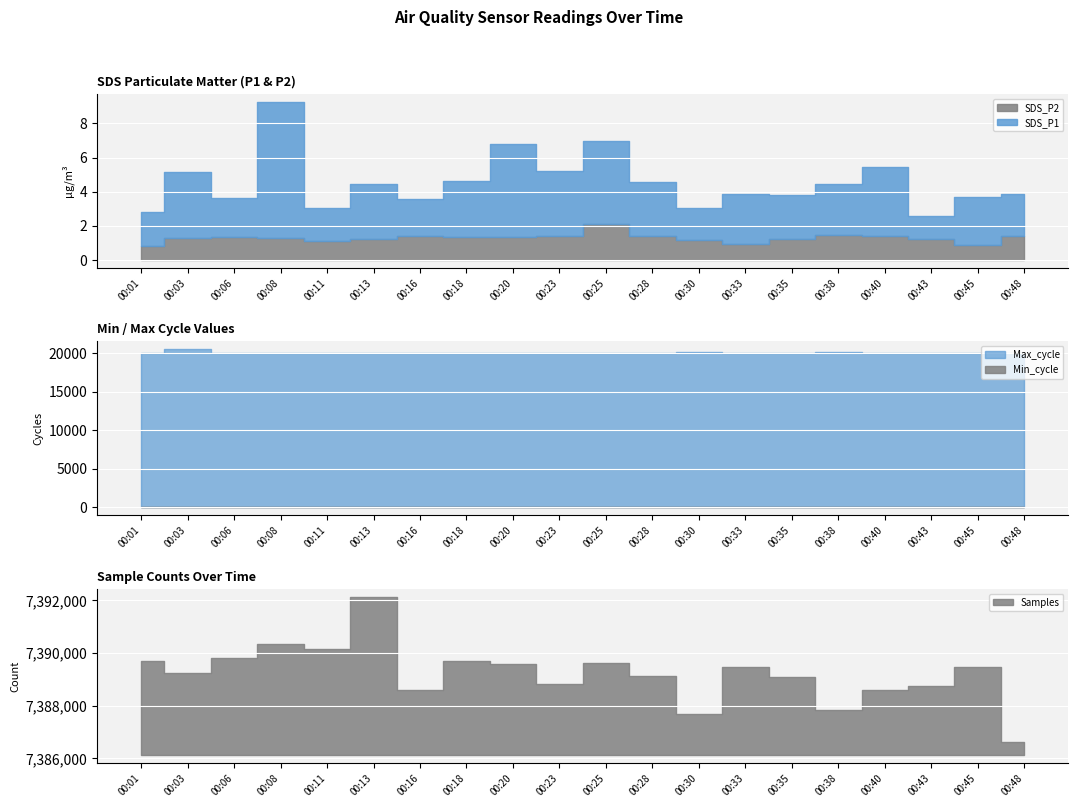

Between 00:30 and 00:43, which series saw the biggest shift?

Samples